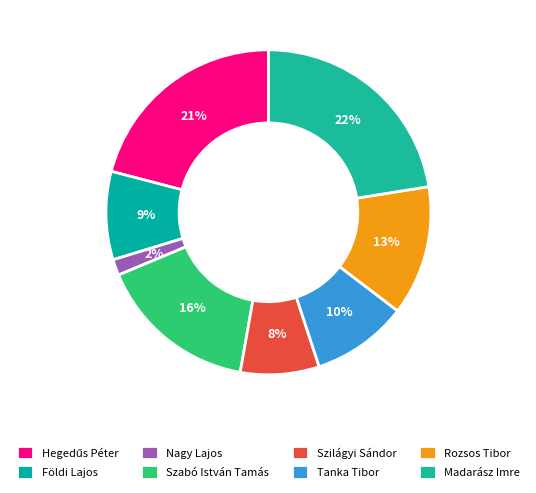

Count the number of slices in the pie.

8